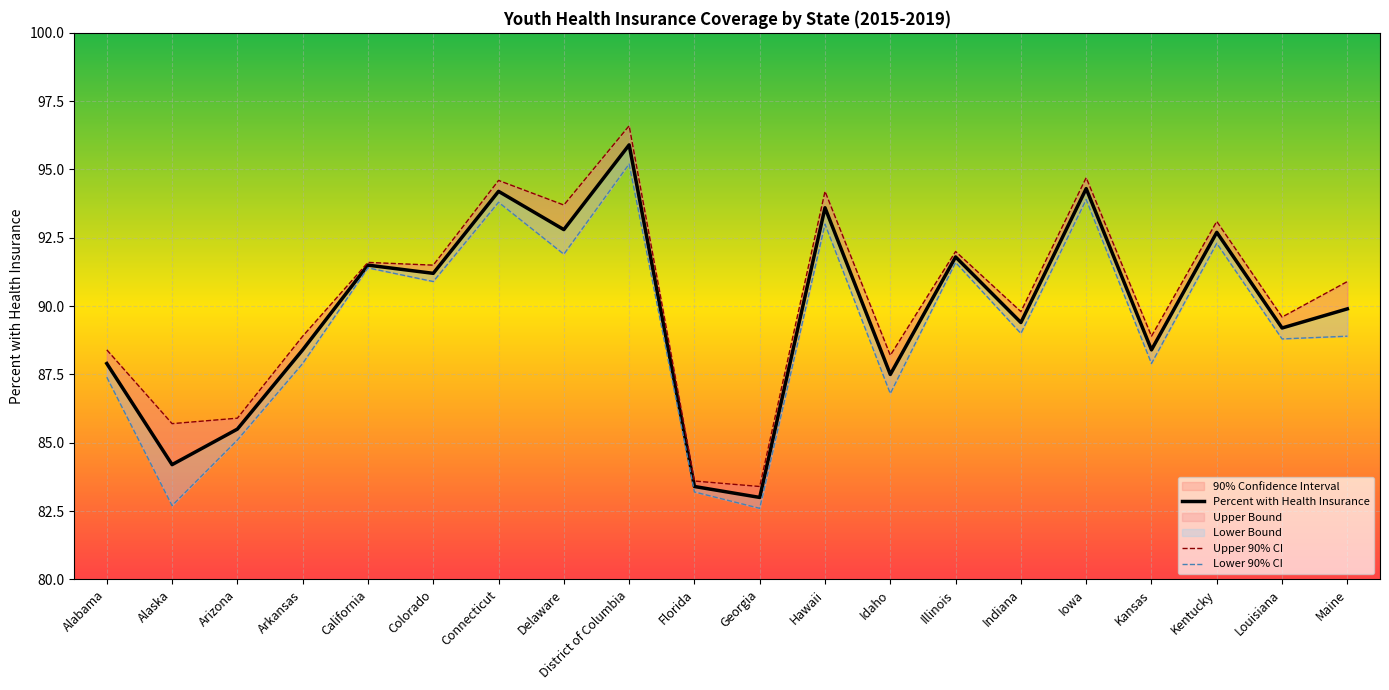

What is the label of the 3rd point from the right?

Kentucky